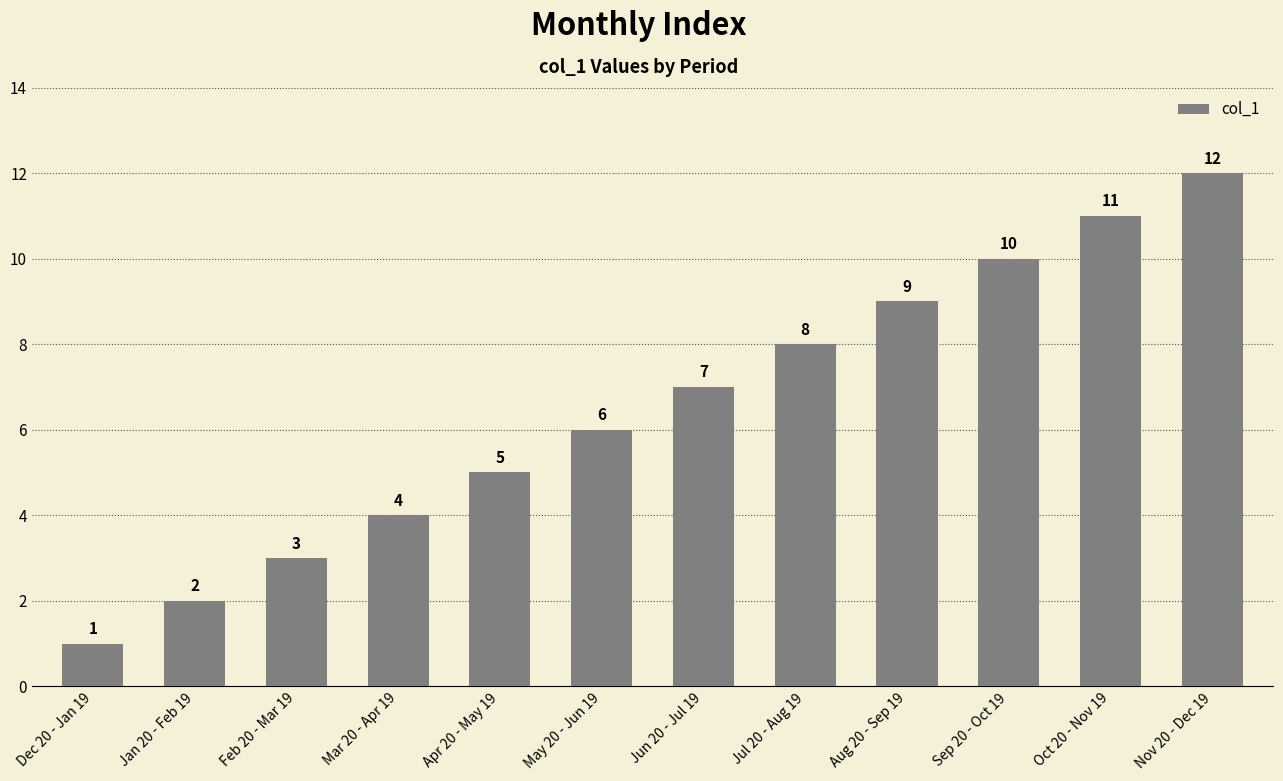

How many values are below 7?

6